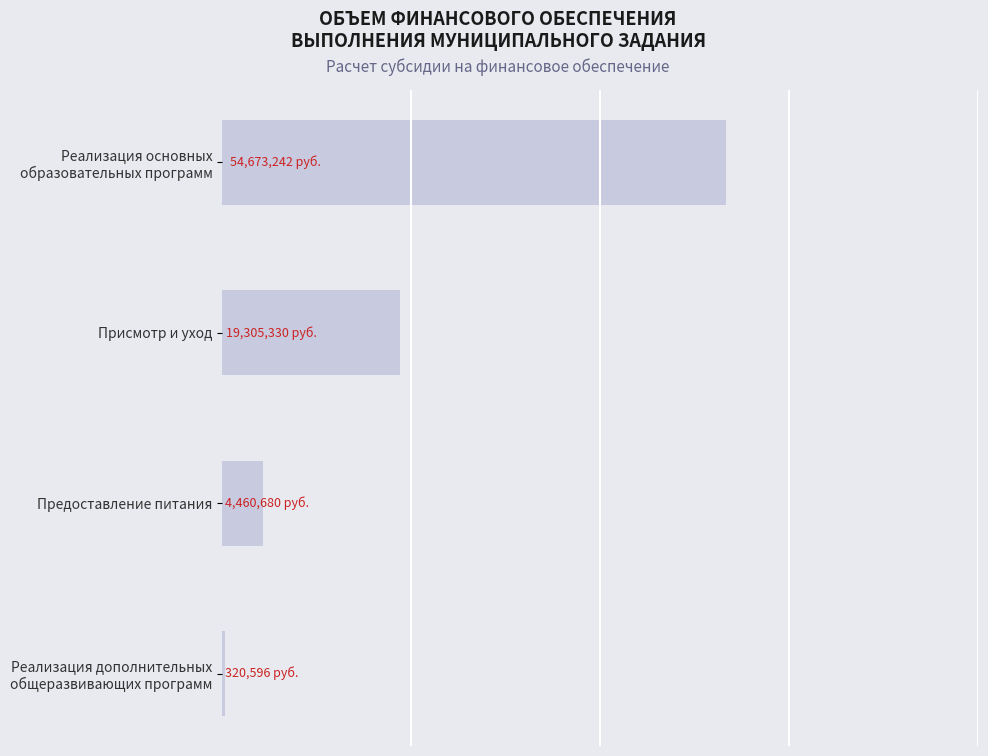

Are the bars horizontal?

Yes